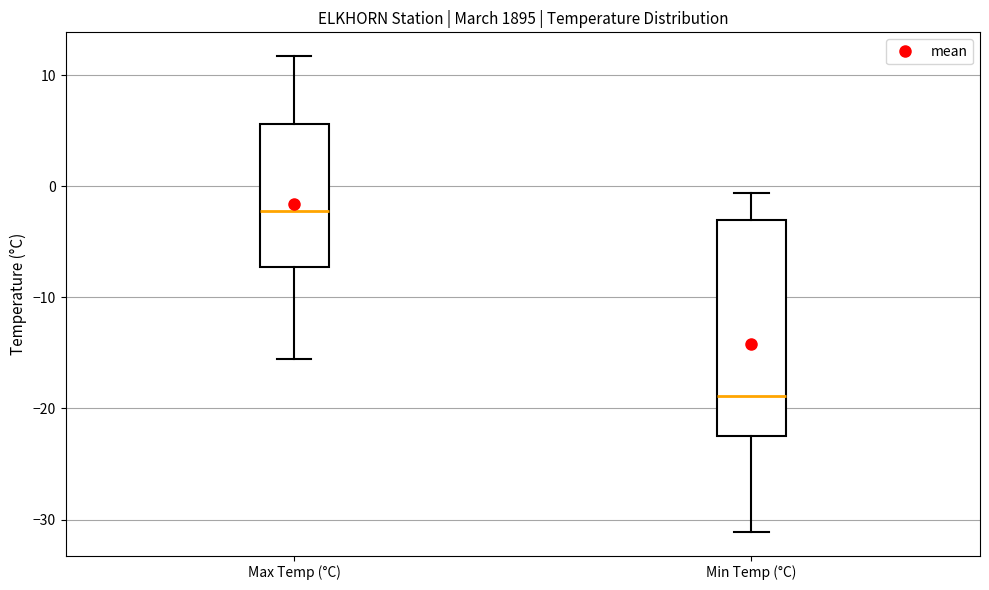

Which box's median line is the lowest?

Min Temp (°C)